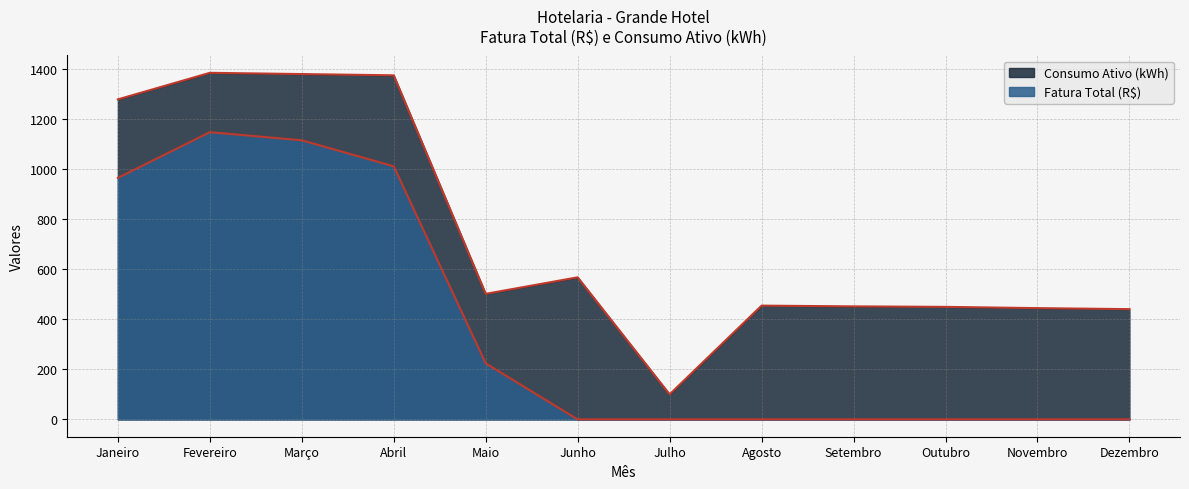

What is the maximum value shown in the chart?

1383.0